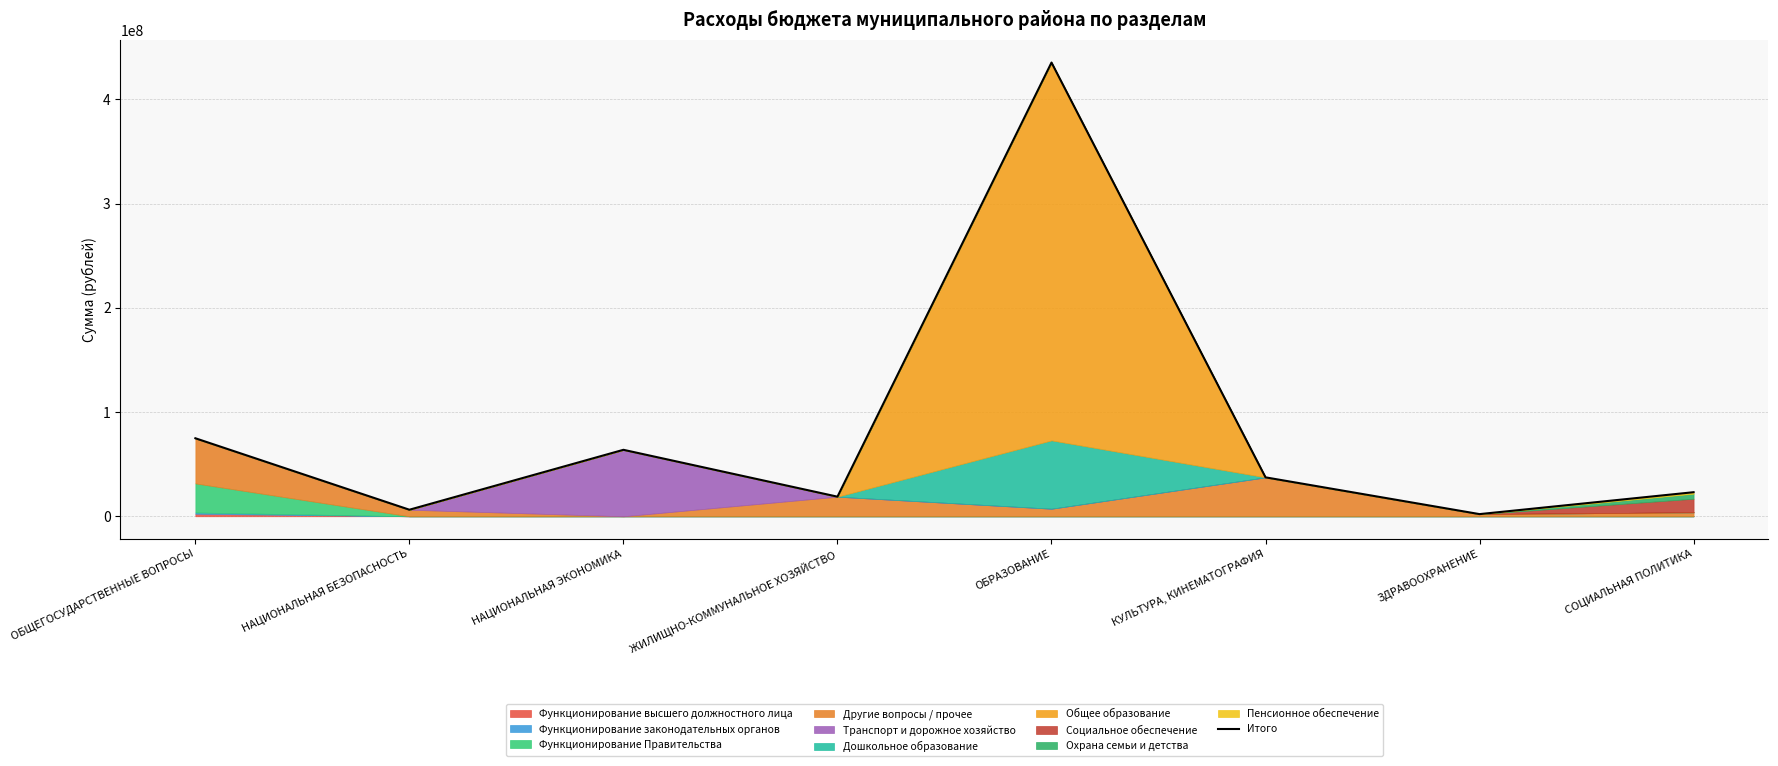

True or false: the data shows 762888450.9 at ОБРАЗОВАНИЕ.

False